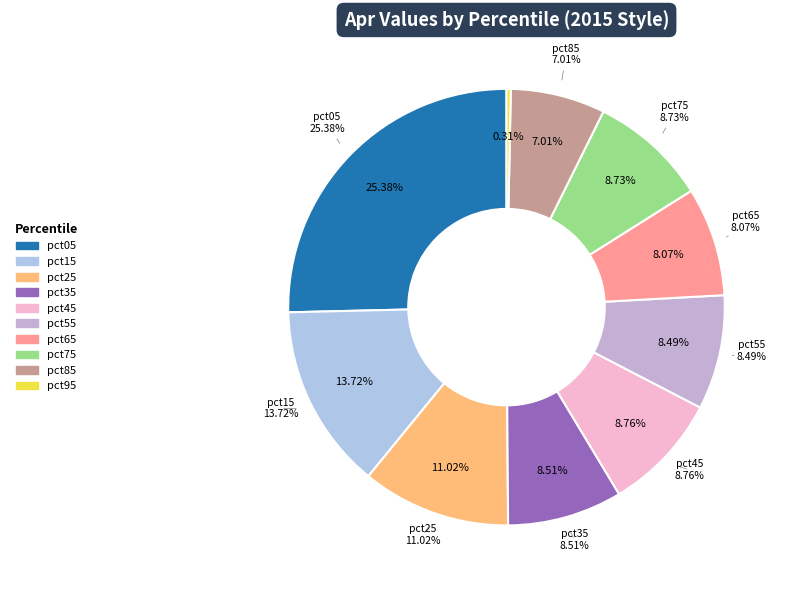

Between pct65 and pct75, which is larger?

pct75